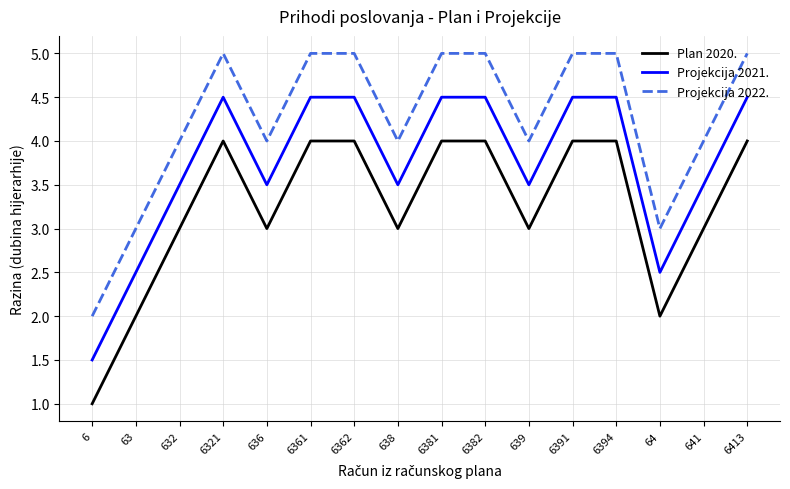

True or false: Projekcija 2021. and Plan 2020. intersect in this chart.

False